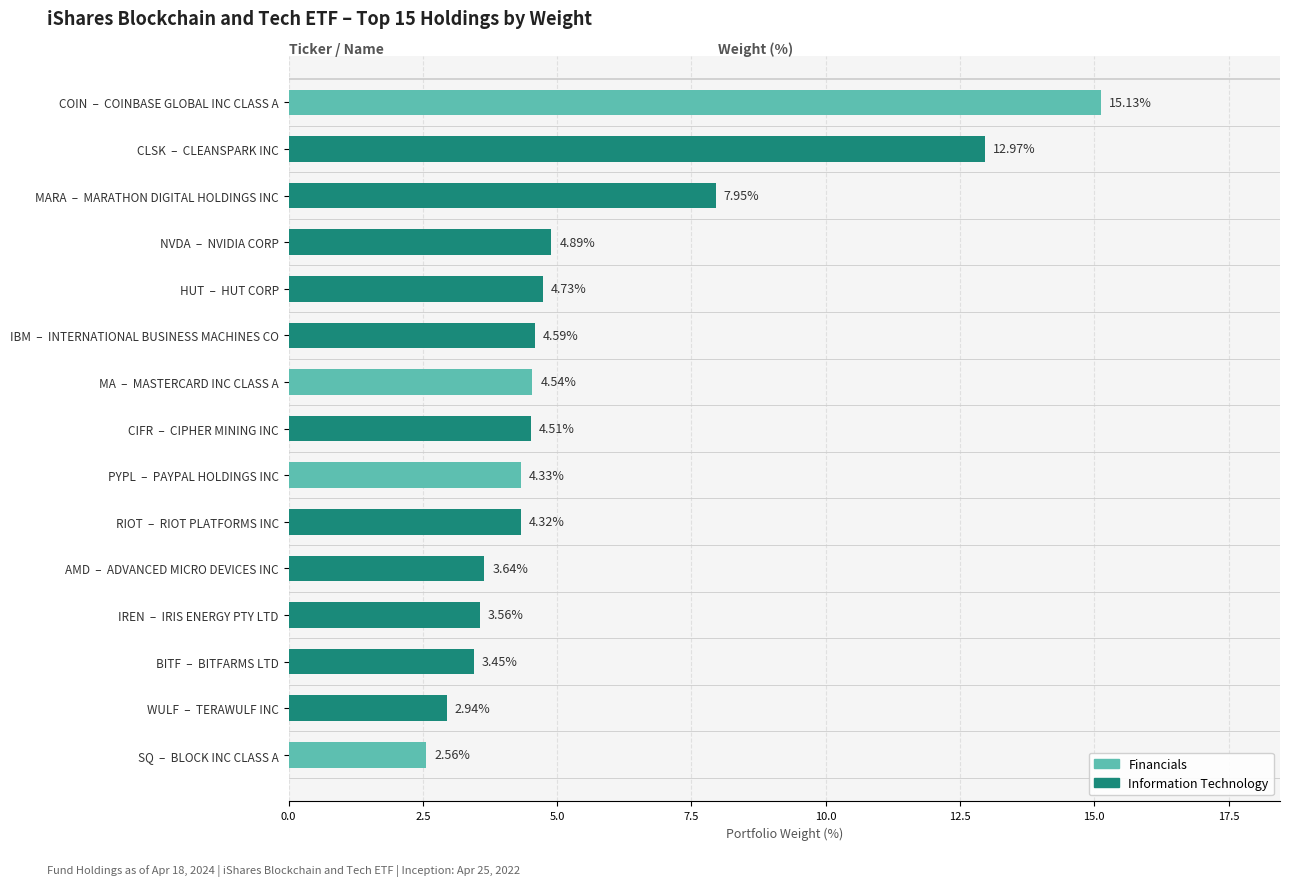

Which category has the lowest value across all series?

SQ  –  BLOCK INC CLASS A